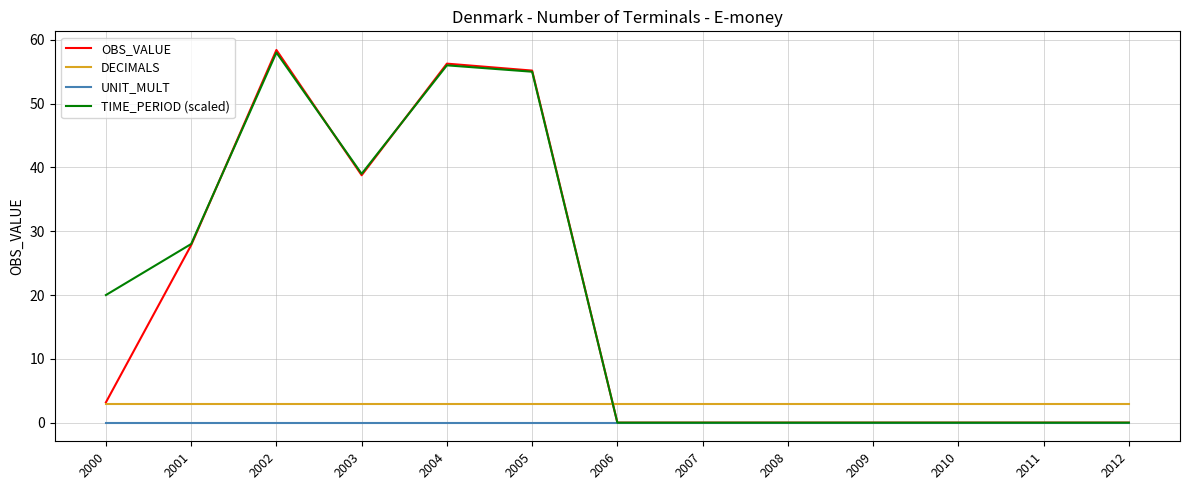

At which label is TIME_PERIOD (scaled) closest to 29?

2001